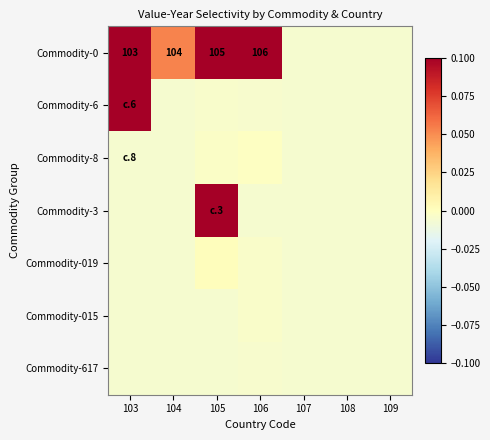

The Commodity-015 series shows -0.0 at 103. True or false?

False